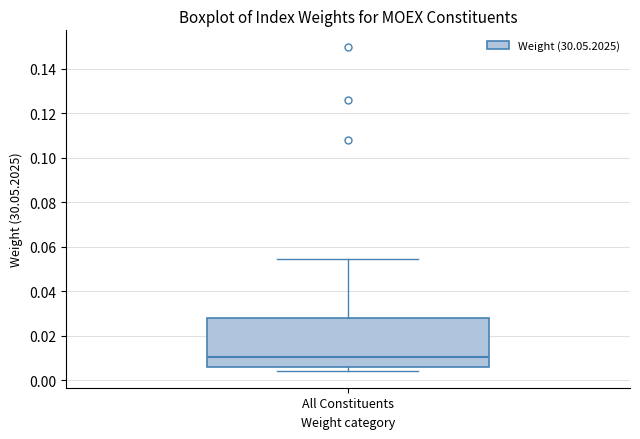

Where is the upper edge of the box for All Constituents on the y-axis? The values are not printed on the chart, so give them approximately, as read against the axis.

0.028